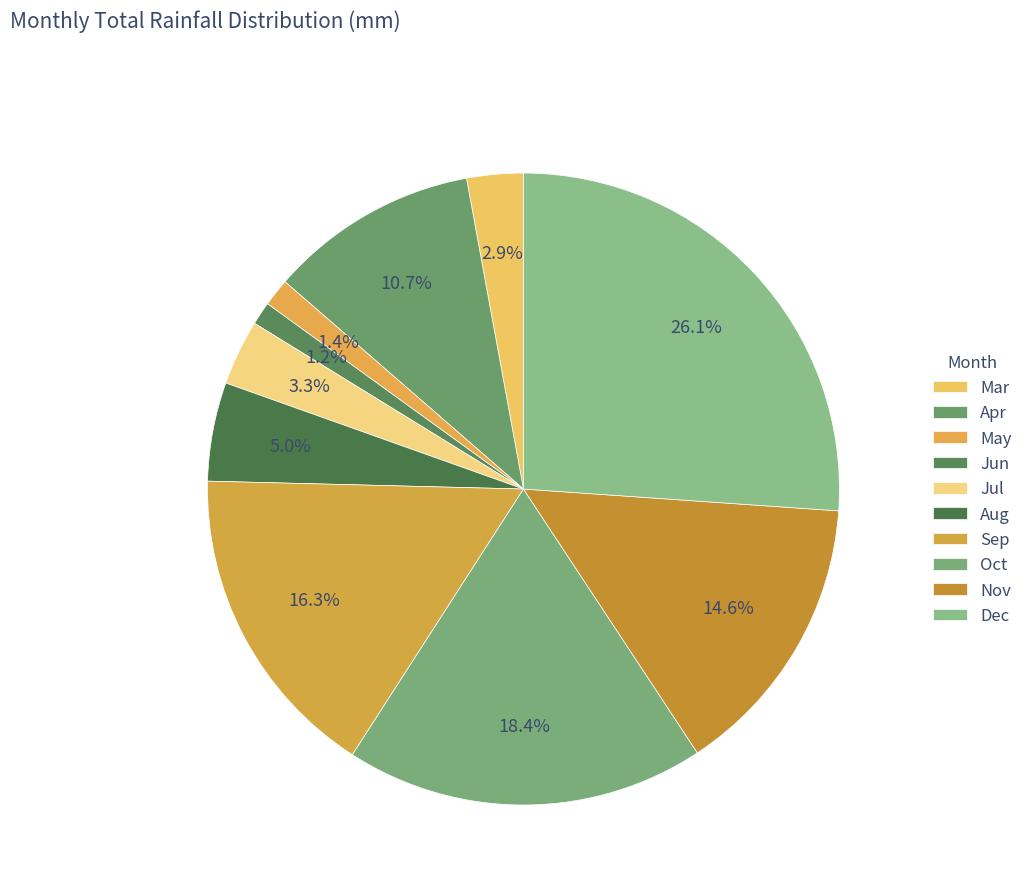

What is the largest slice in the pie chart?

Dec